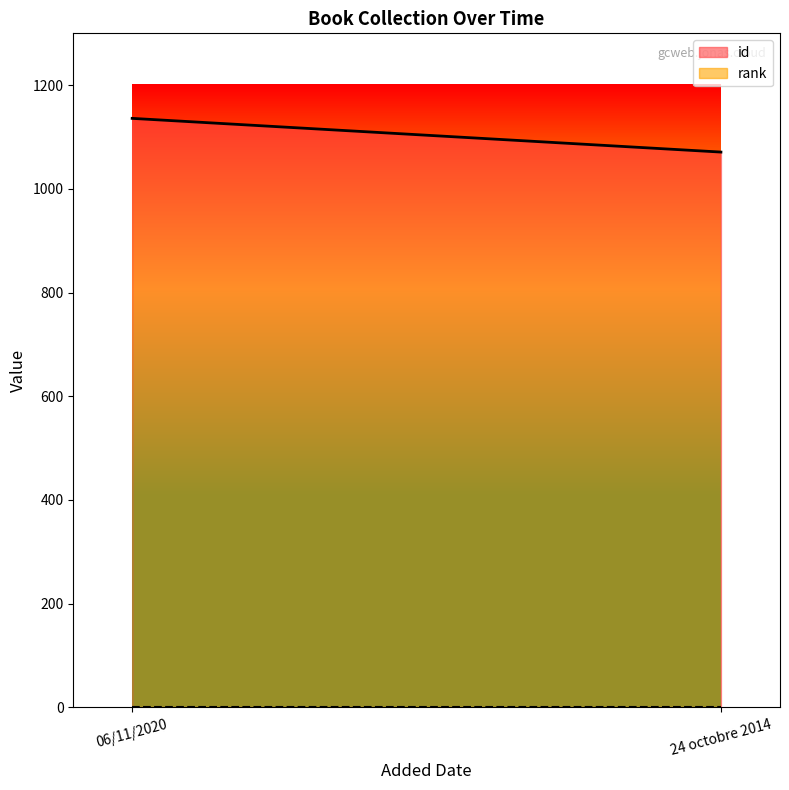

Which series changed the most between 06/11/2020 and 24 octobre 2014?

id